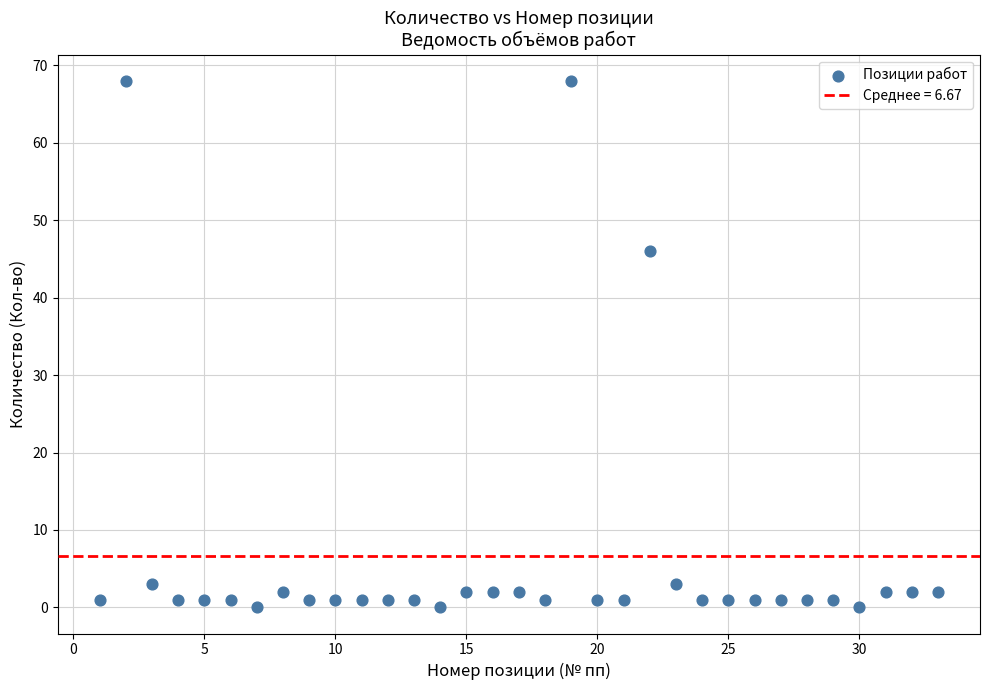

What Y value in the scatter plot is closest to 34?

46.0